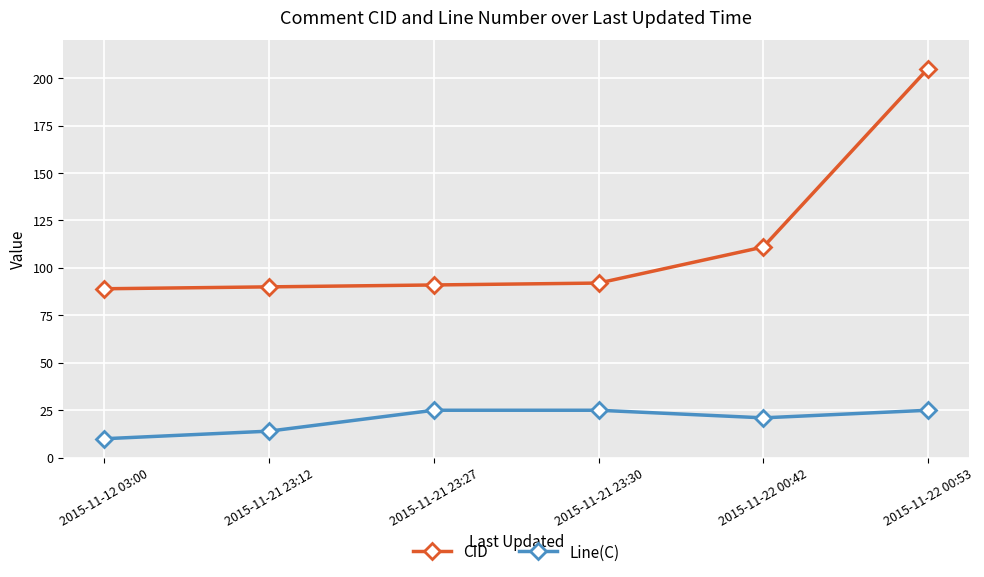

True or false: CID and Line(C) intersect in this chart.

False